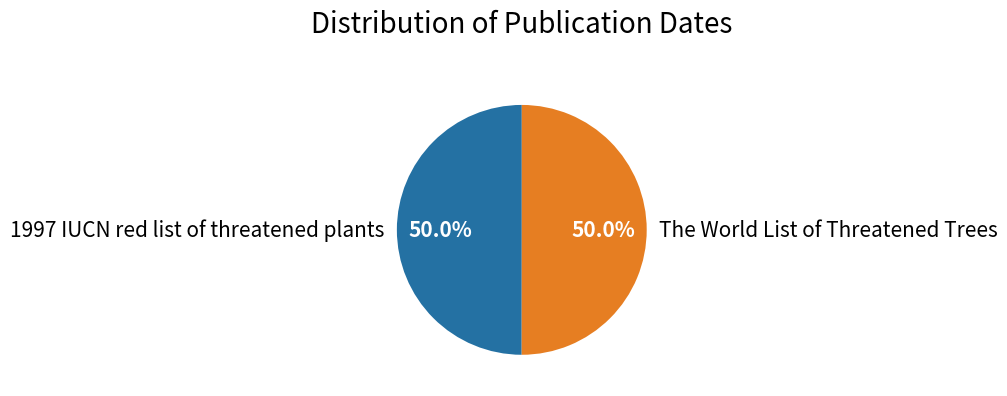

What portion of the pie excludes 1997 IUCN red list of threatened plants?

50.0%